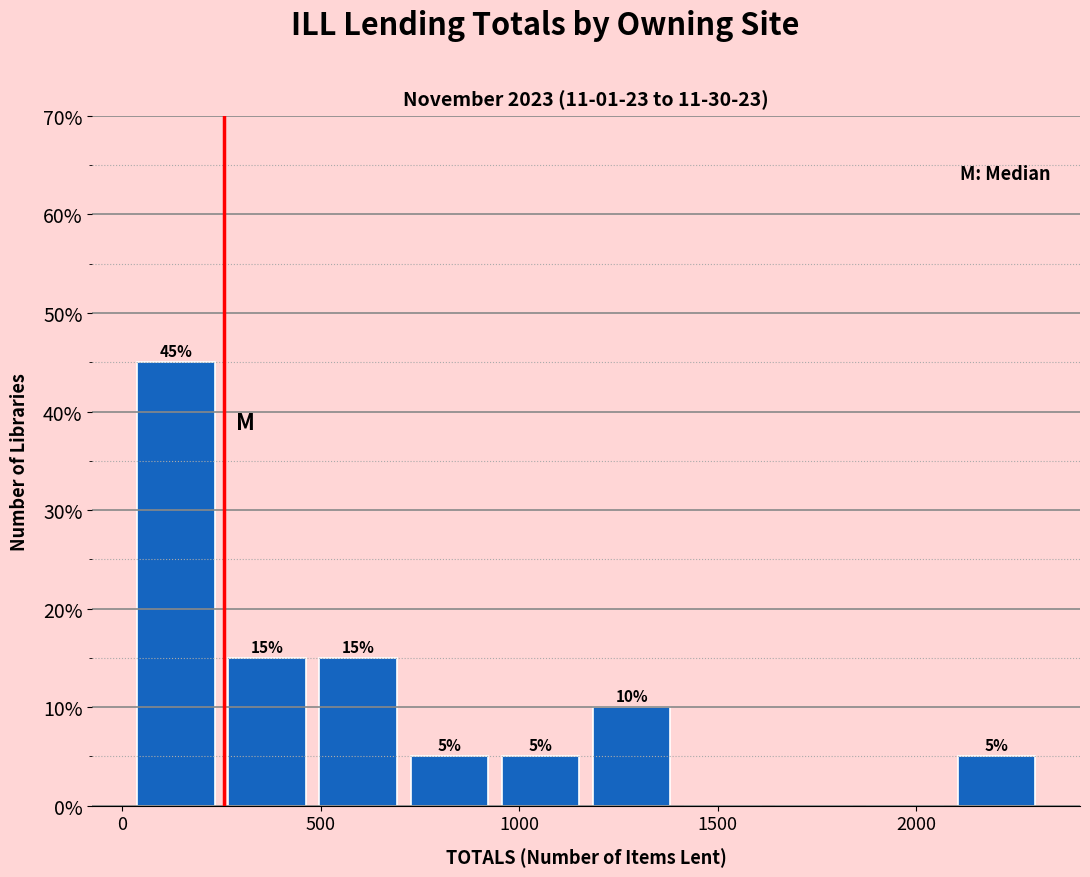

Over which range of the x-axis is the bar tallest?

0 to 250